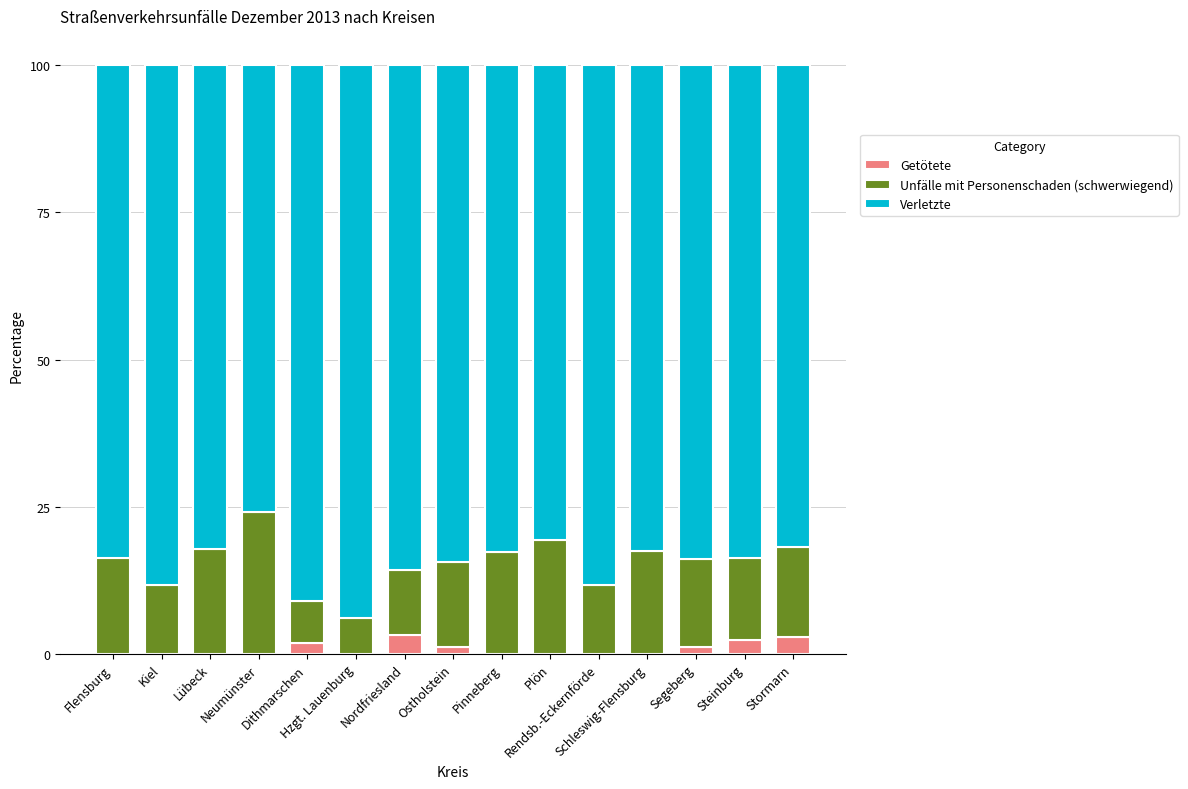

List the labels in order of Unfälle mit Personenschaden (schwerwiegend) value, largest first.

Neumünster, Plön, Lübeck, Schleswig-Flensburg, Pinneberg, Flensburg, Stormarn, Segeberg, Ostholstein, Steinburg, Kiel, Rendsb.-Eckernförde, Nordfriesland, Dithmarschen, Hzgt. Lauenburg